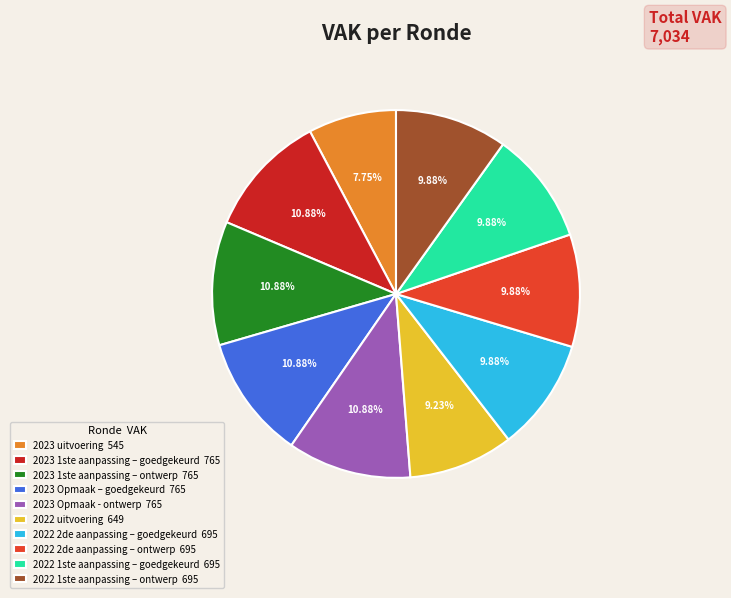

Approximately how many times larger is the value at 2022 1ste aanpassing – ontwerp compared to 2023 1ste aanpassing – ontwerp?

0.9